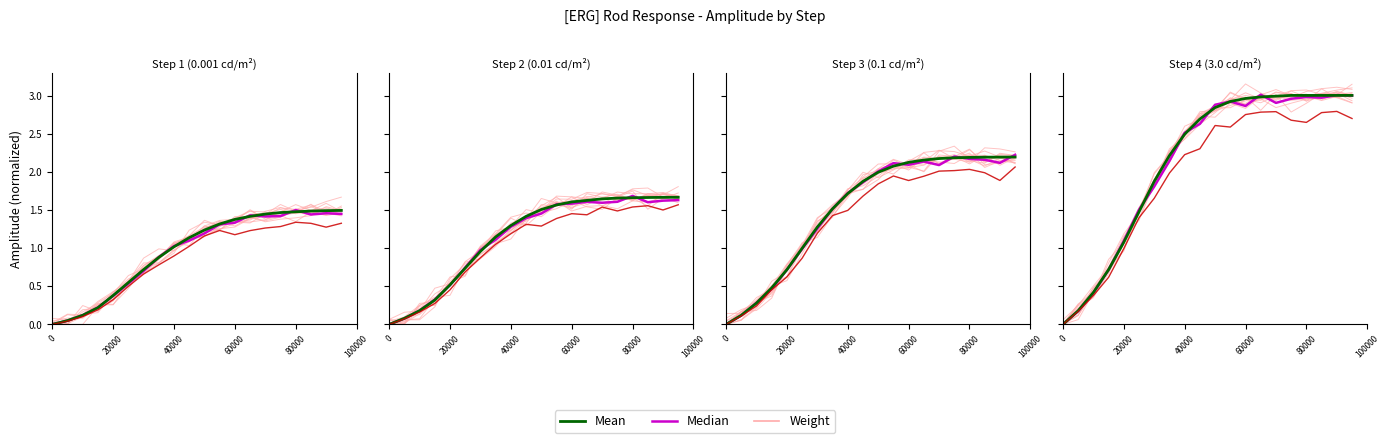

What is the value of the Median point at the 16th from the left?

1.4